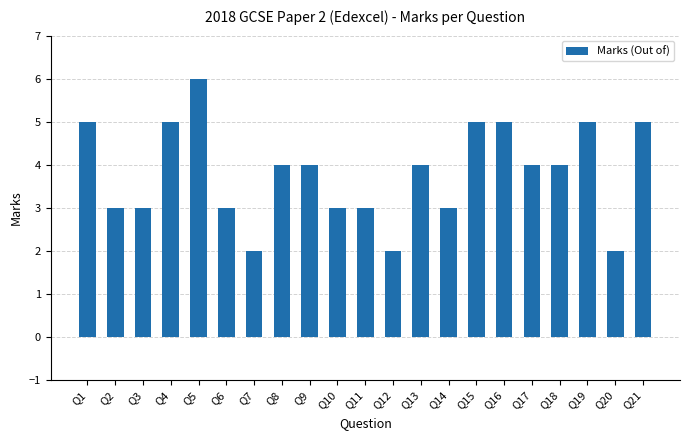

Is it true that the value at Q19 is 5?

True